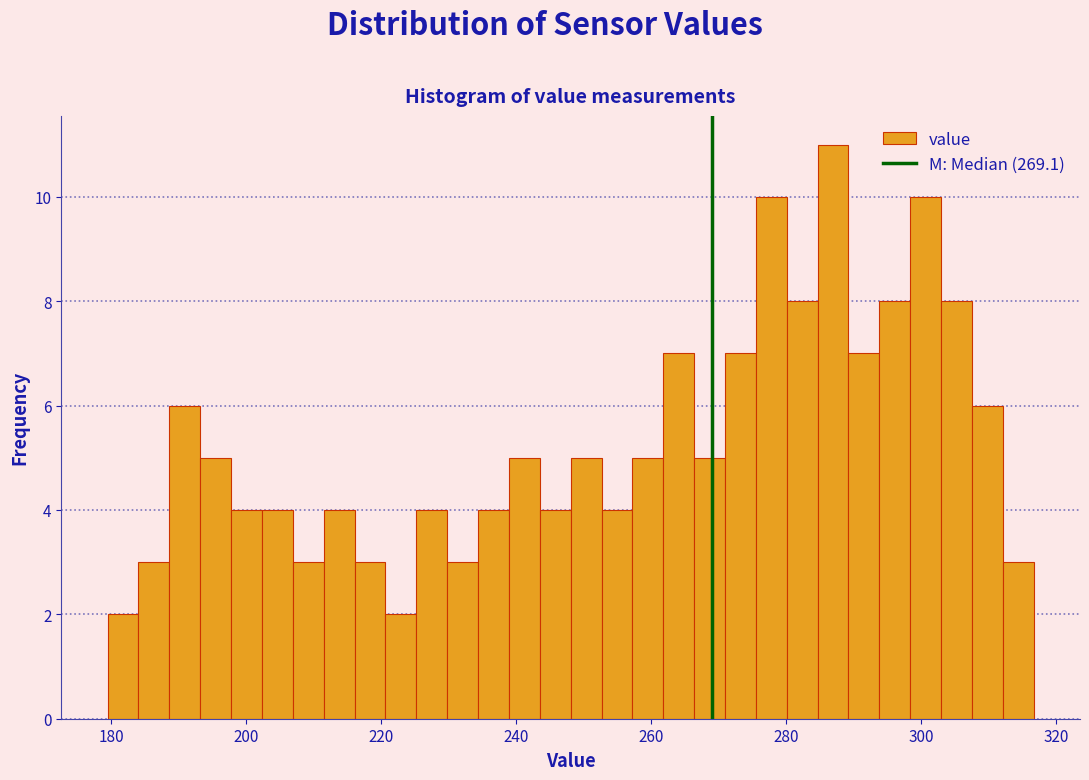

Around what value on the x-axis is the tallest bar? Give the approximate position of its centre, as read against the axis.

286